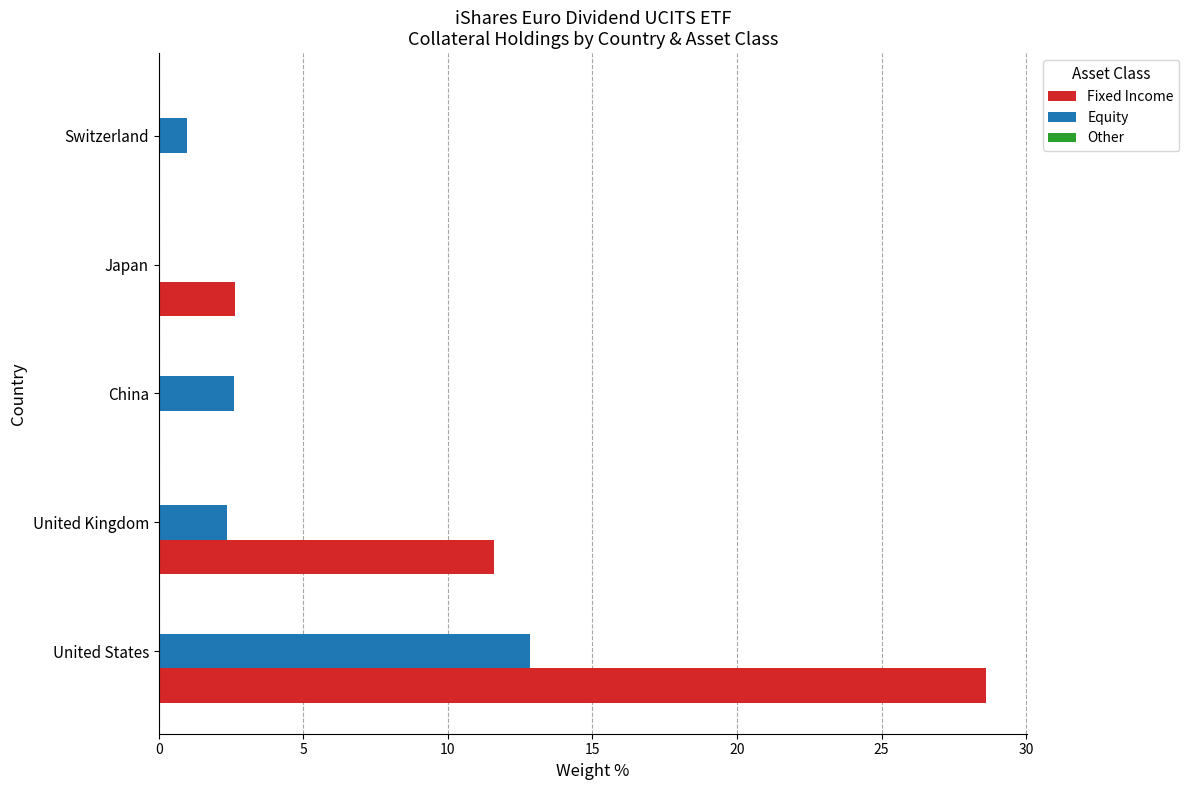

What is the sum of all Equity values?

18.8